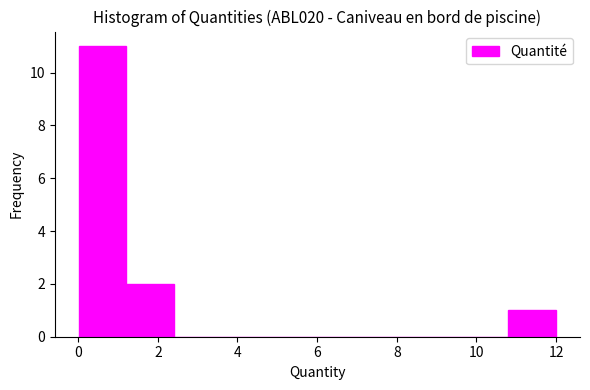

Over which range of the x-axis is the bar tallest?

0.0 to 1.2